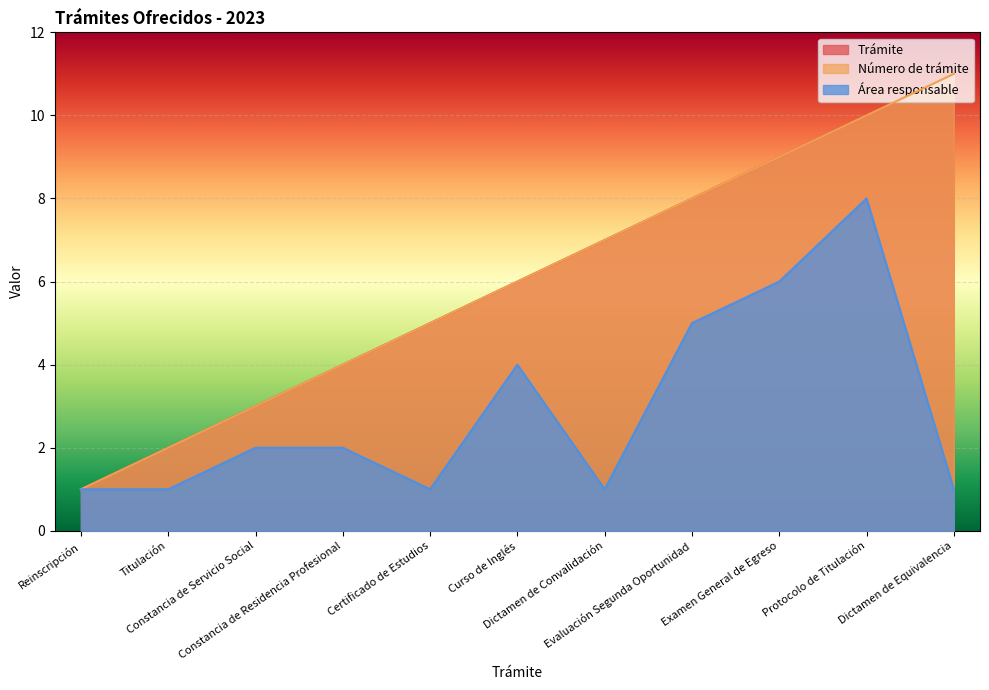

List the series in order of their peak value, highest first.

Trámite, Número de trámite, Área responsable